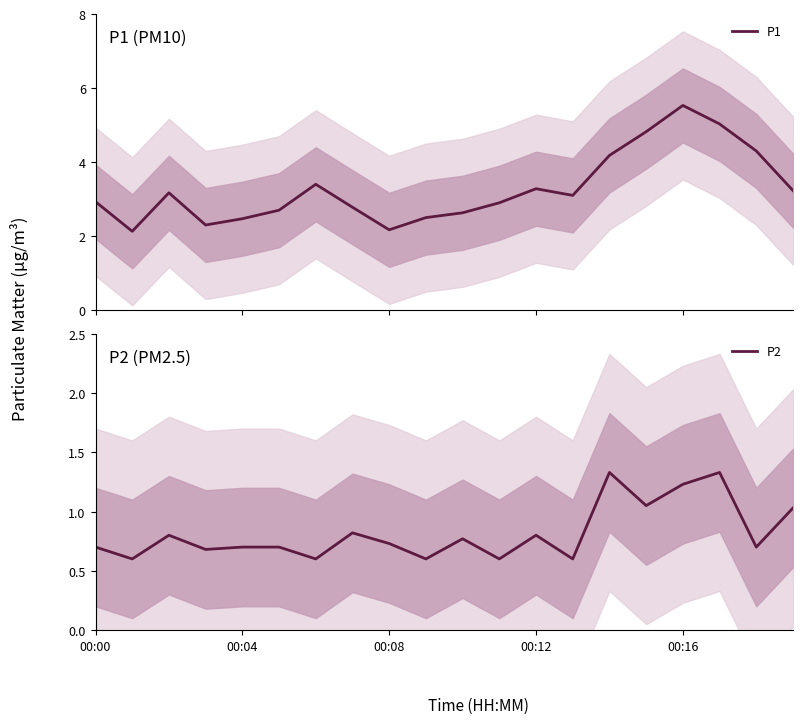

What is the difference between the second highest and second lowest values in the P1 series?

2.9